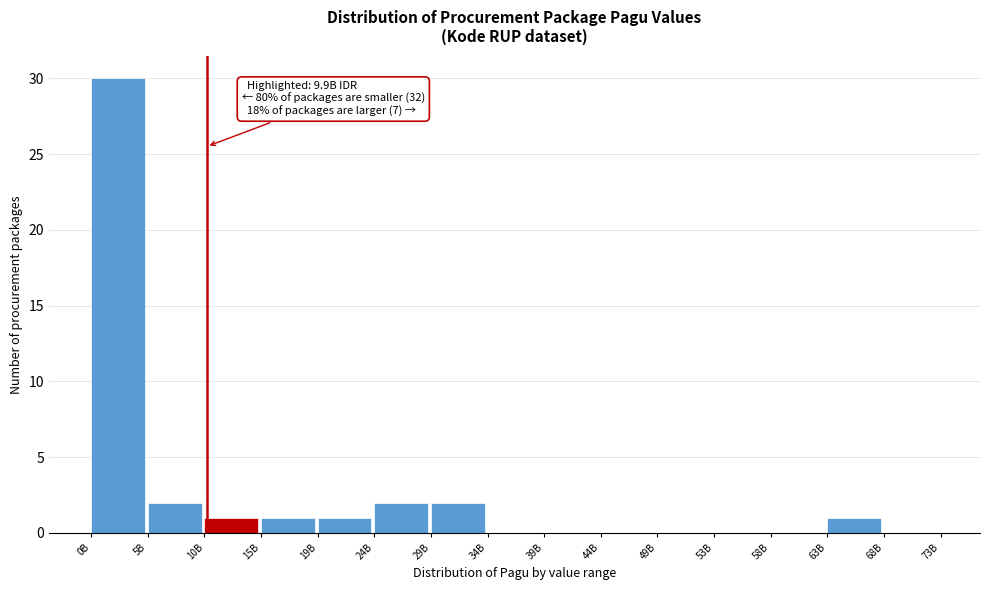

Reading left to right, what are all the values shown in this chart?

0B=30	5B=2	10B=1	15B=1	19B=1	24B=2	29B=2	34B=0	39B=0	44B=0	49B=0	53B=0	58B=0	63B=1	68B=0